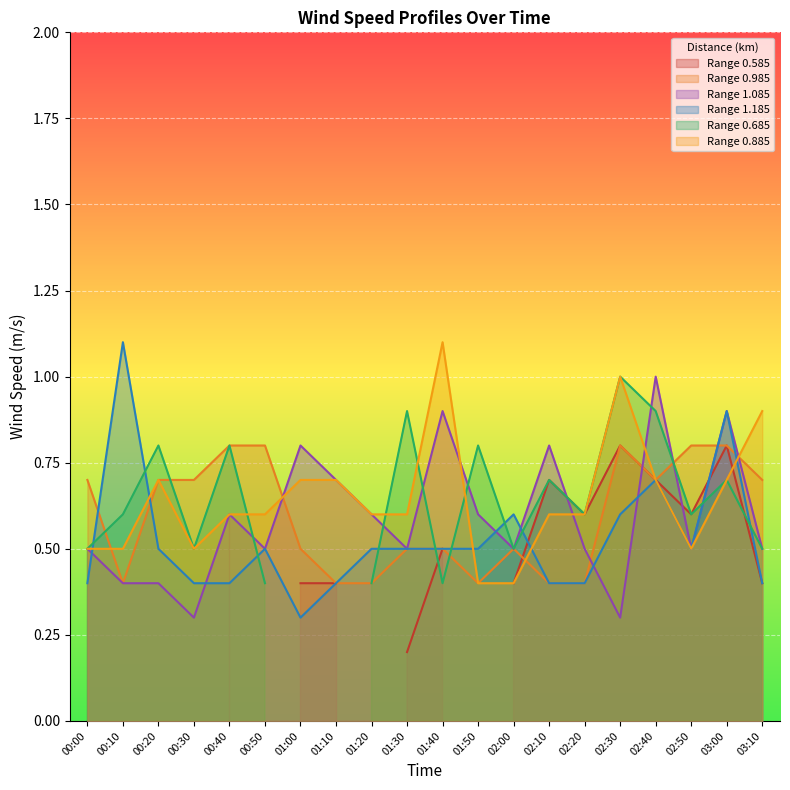

Is it true that 0.885 equals 1.1 at 00:20?

False